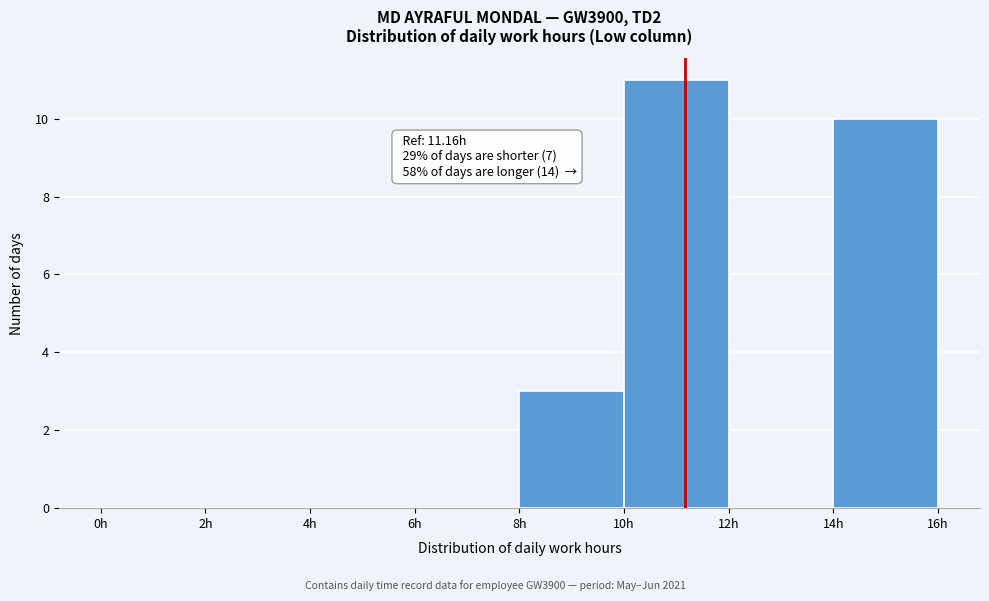

Over which range of the x-axis is the bar tallest?

10 to 12